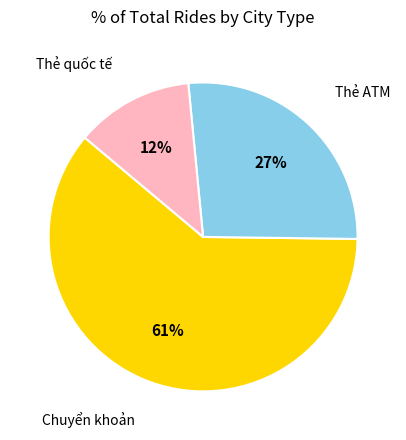

To the nearest percent, what is the difference between the largest and smallest slice percentages?

49%